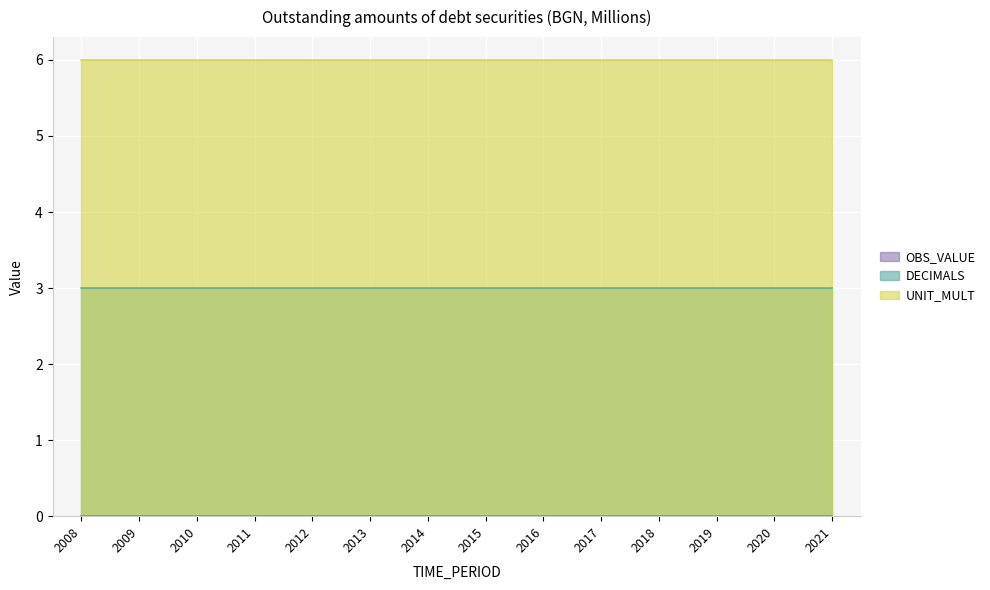

What are all the series names shown in the legend?

OBS_VALUE, DECIMALS, UNIT_MULT